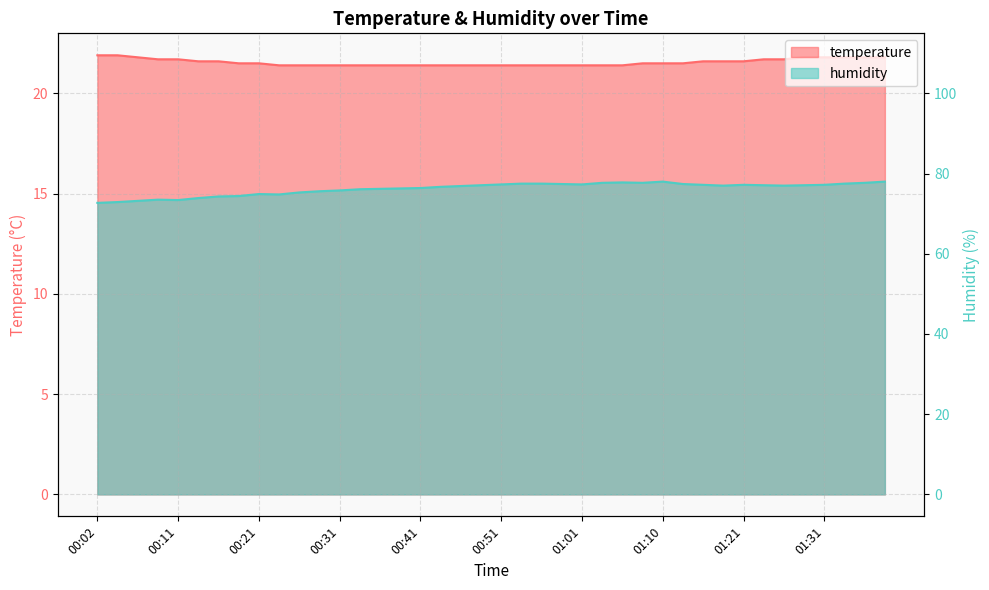

Which series has the largest range (max minus min)?

humidity